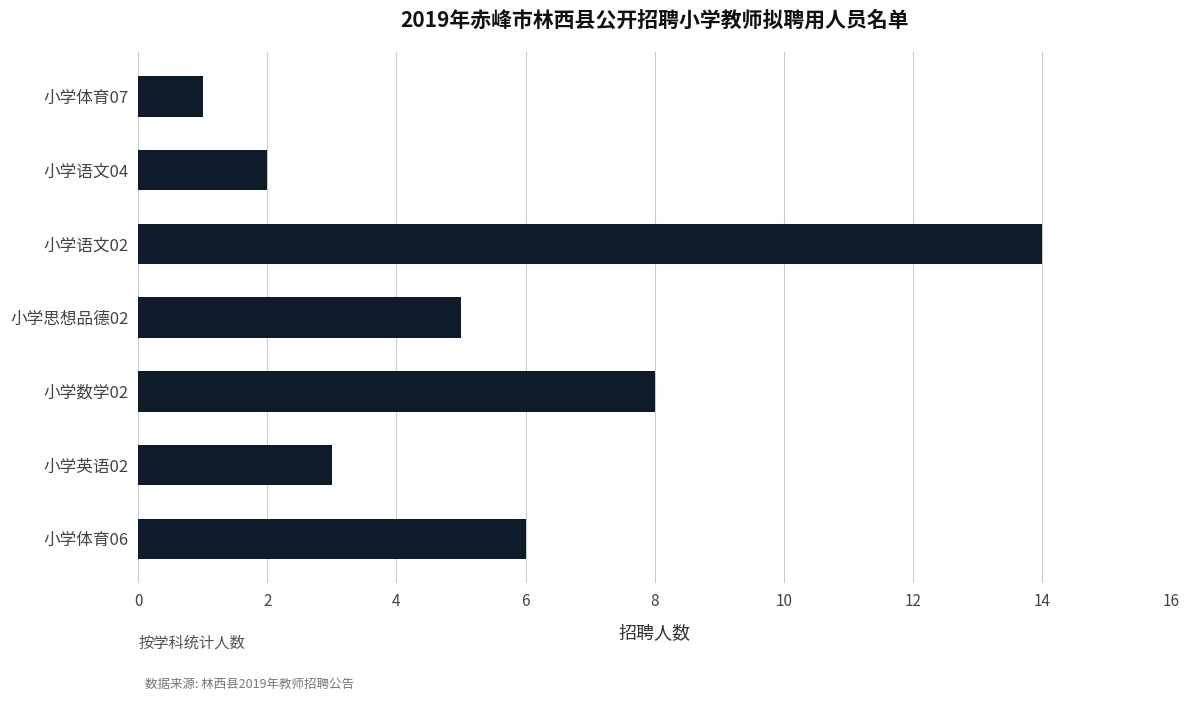

What is the ratio of the value at 小学语文02 to the value at 小学思想品德02?

2.8